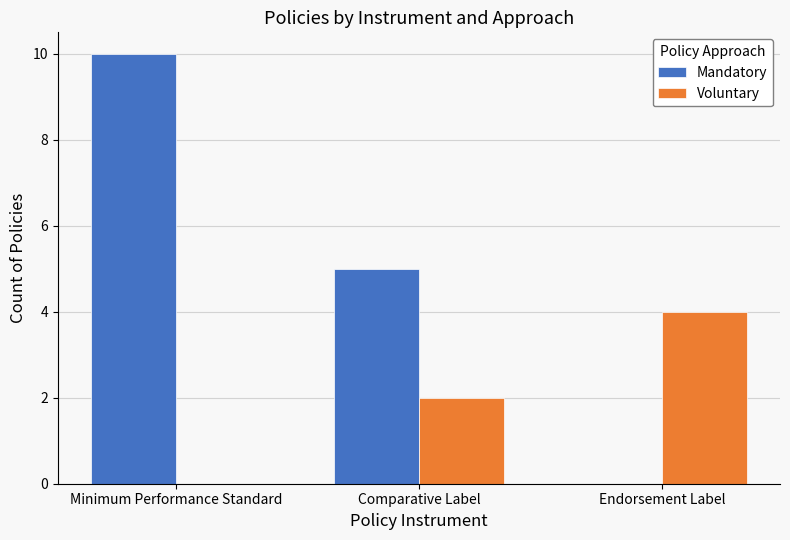

What are all the series names shown in the legend?

Mandatory, Voluntary